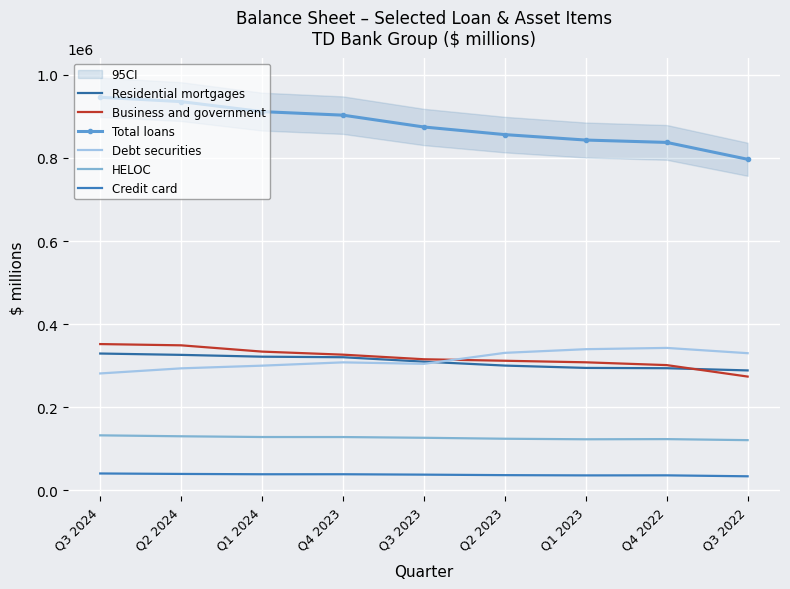

At which category is the sum across all series the highest?

Q3 2024